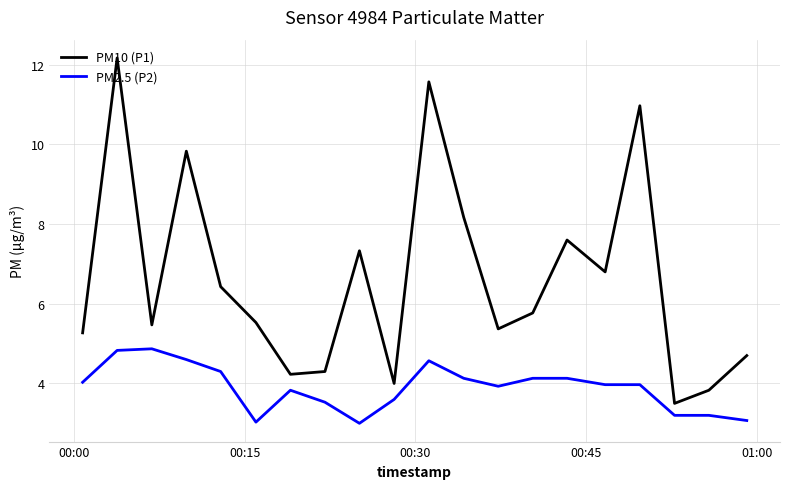

Which series has the widest spread of values?

PM10 (P1)